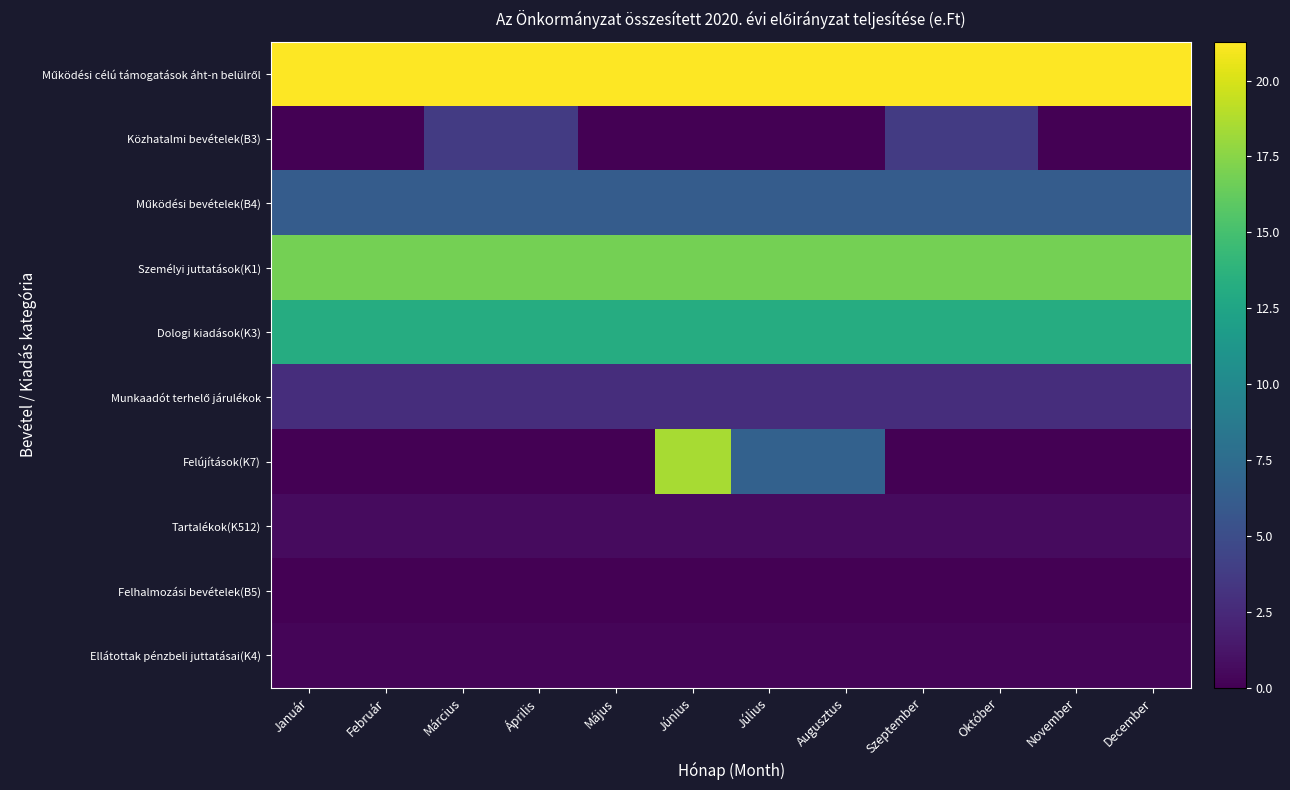

What is the difference between the highest and lowest values at Szeptember?

21.3